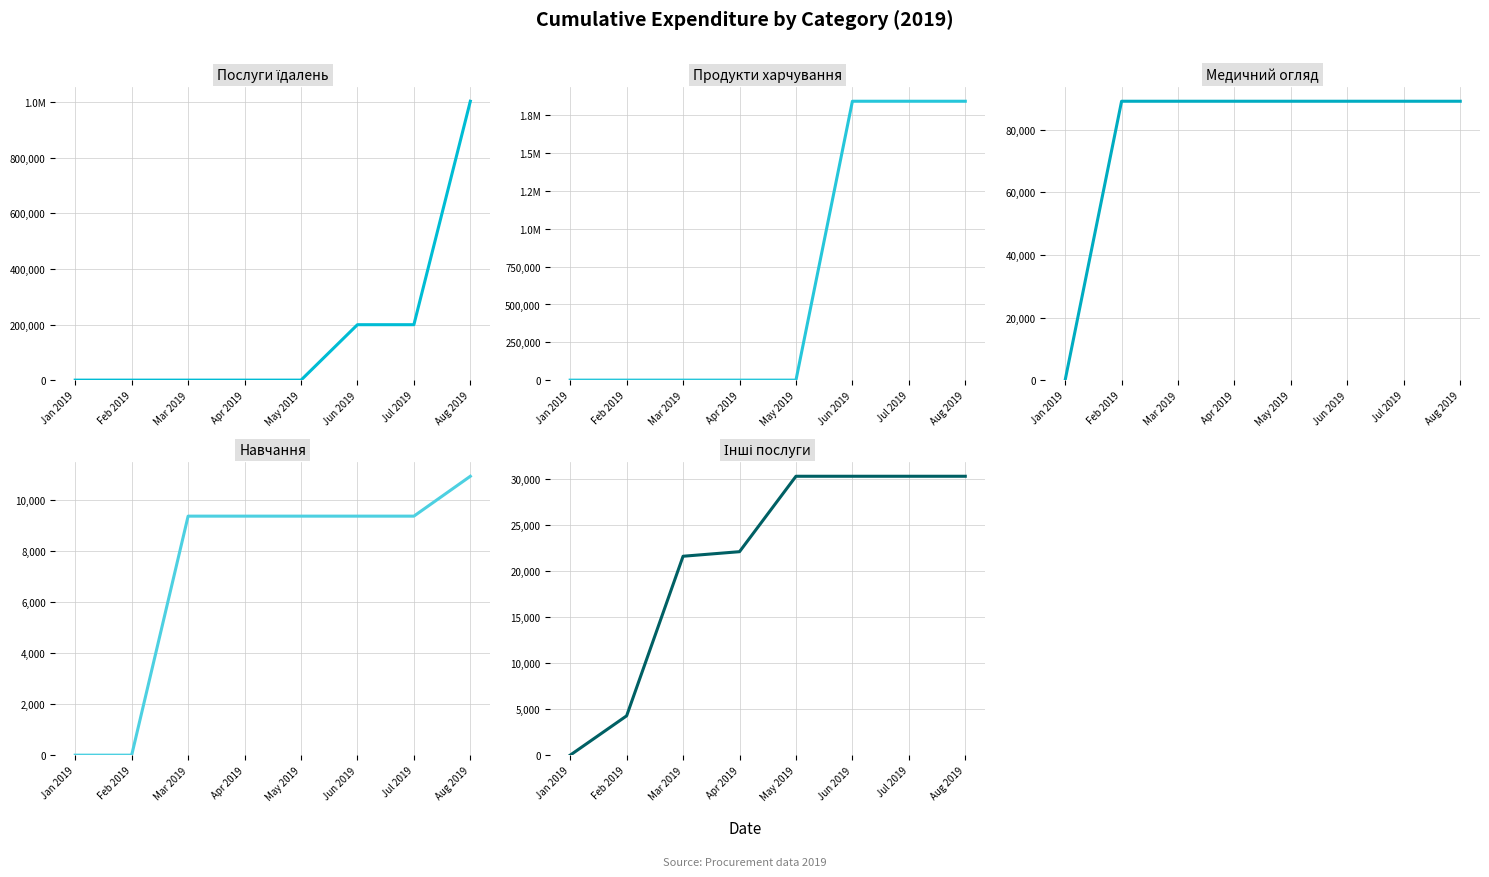

Reading left to right, transcribe all the data shown in this chart.

Послуги їдалень: Jan 2019=0.0	Feb 2019=0.0	Mar 2019=0.0	Apr 2019=0.0	May 2019=0.0	Jun 2019=199589.5	Jul 2019=199589.5	Aug 2019=1003936.8
Продукти харчування: Jan 2019=0.0	Feb 2019=0.0	Mar 2019=0.0	Apr 2019=0.0	May 2019=0.0	Jun 2019=1843541.9	Jul 2019=1843541.9	Aug 2019=1843541.9
Медичний огляд: Jan 2019=0.0	Feb 2019=89101.3	Mar 2019=89101.3	Apr 2019=89101.3	May 2019=89101.3	Jun 2019=89101.3	Jul 2019=89101.3	Aug 2019=89101.3
Навчання: Jan 2019=0.0	Feb 2019=0.0	Mar 2019=9350.4	Apr 2019=9350.4	May 2019=9350.4	Jun 2019=9350.4	Jul 2019=9350.4	Aug 2019=10910.4
Інші послуги: Jan 2019=0.0	Feb 2019=4275.3	Mar 2019=21625.3	Apr 2019=22121.3	May 2019=30321.3	Jun 2019=30321.3	Jul 2019=30321.3	Aug 2019=30321.3